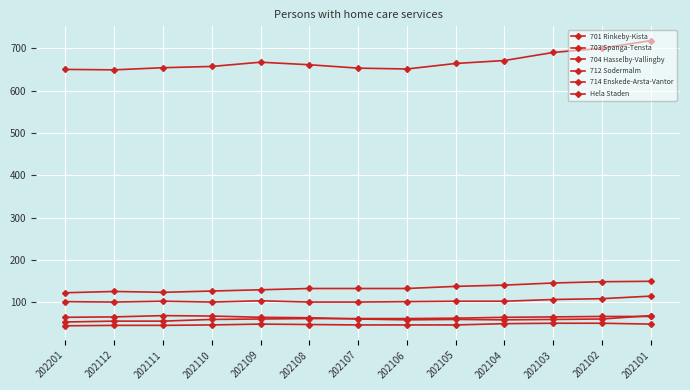

At which category does 701 Rinkeby-Kista reach its first local peak?

202109